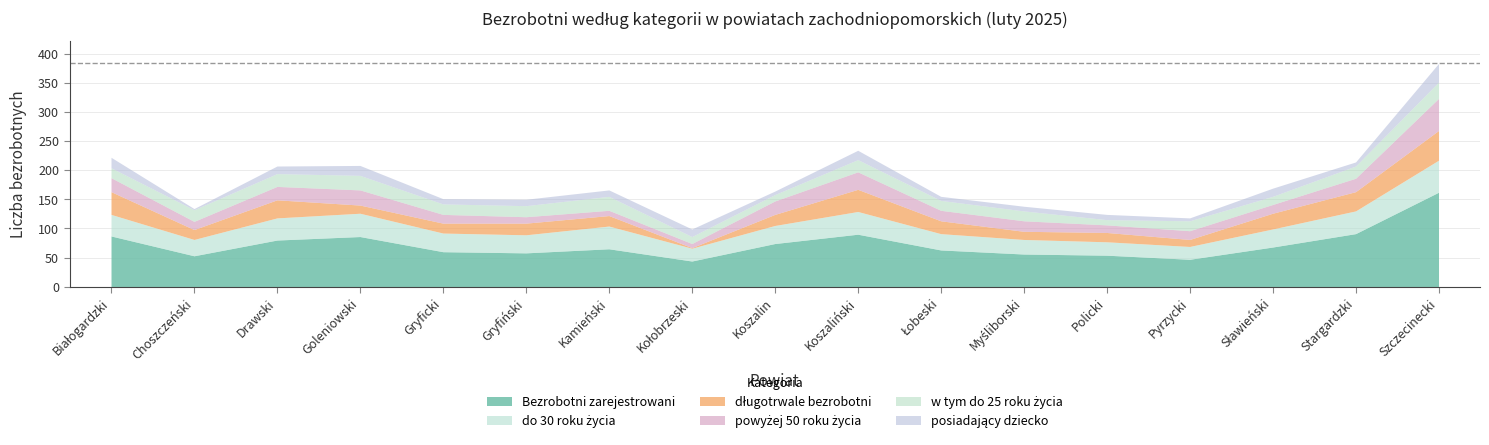

In długotrwale bezrobotni, how many points are lower than both neighbors (excluding endpoints)?

5